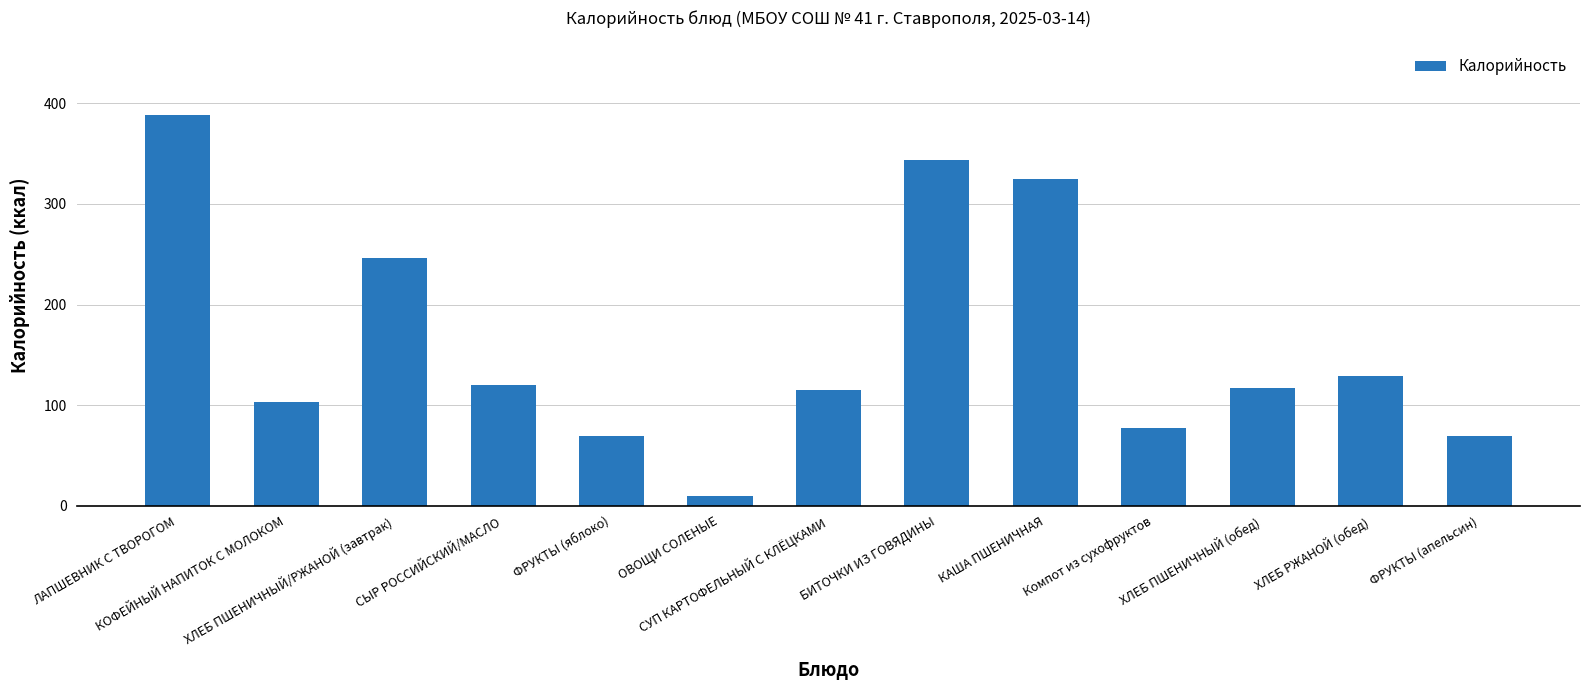

The chart shows a value of 69.5 at ФРУКТЫ (яблоко). True or false?

True